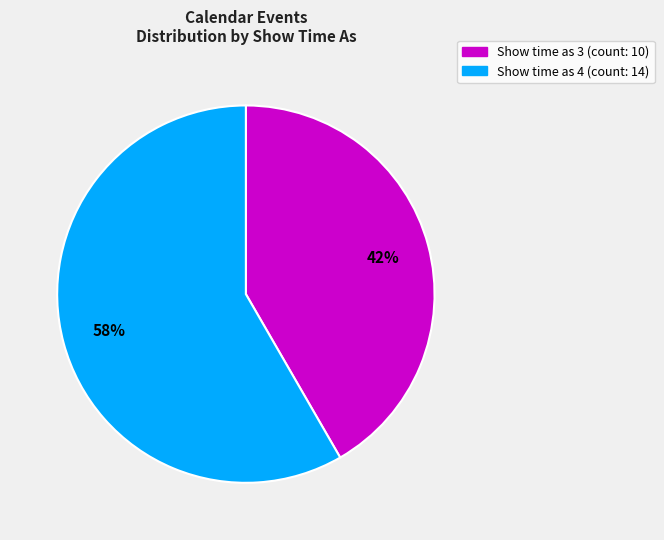

How many segments does this pie chart have?

2